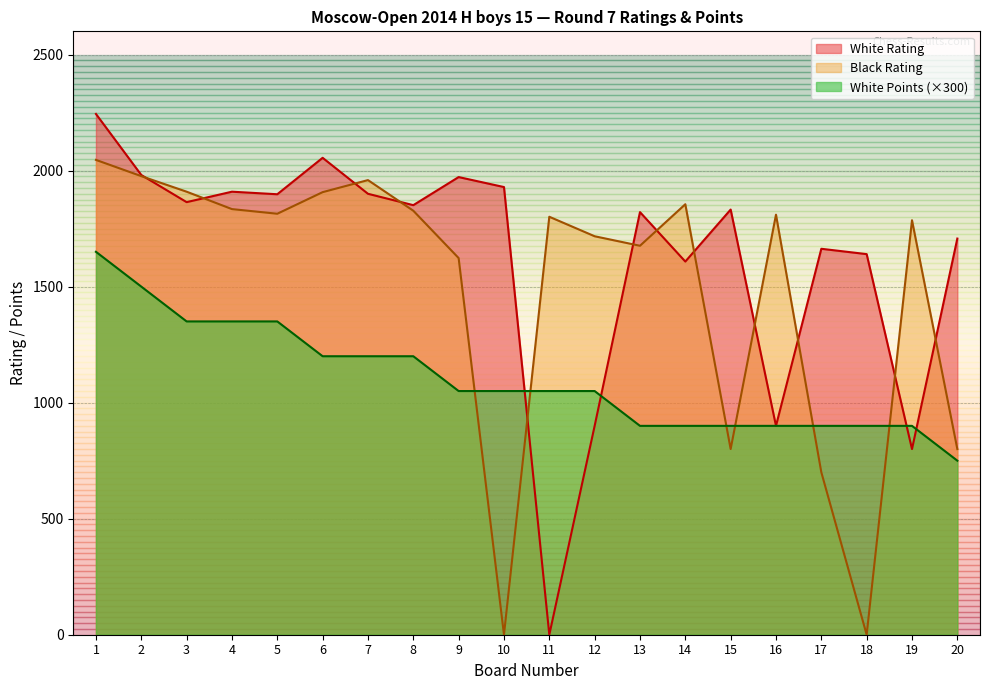

What is the average value of the Black Rating series?

1492